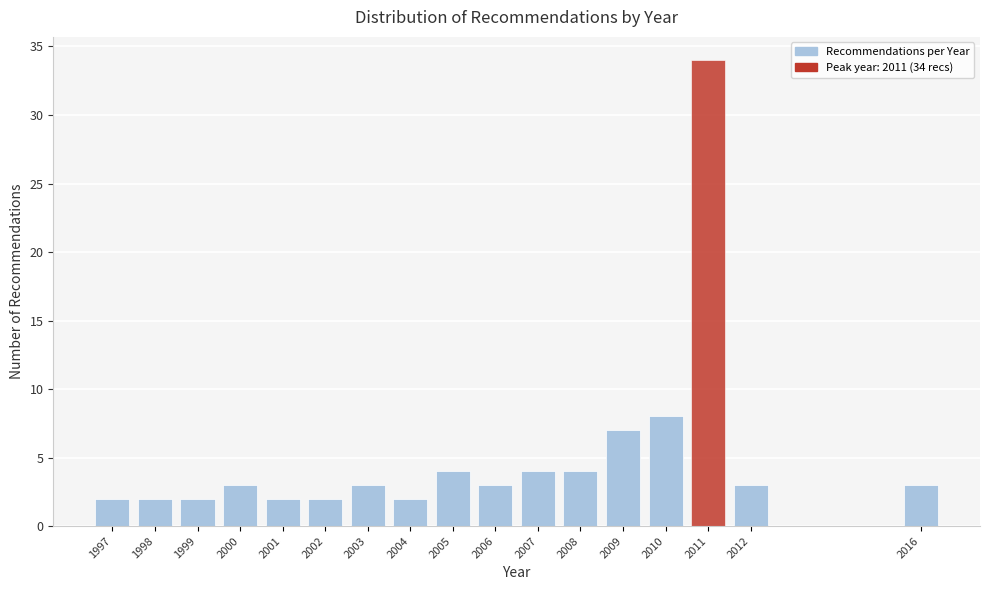

Reading right to left, what are all the values shown in this chart?

3	3	34	8	7	4	4	3	4	2	3	2	2	3	2	2	2